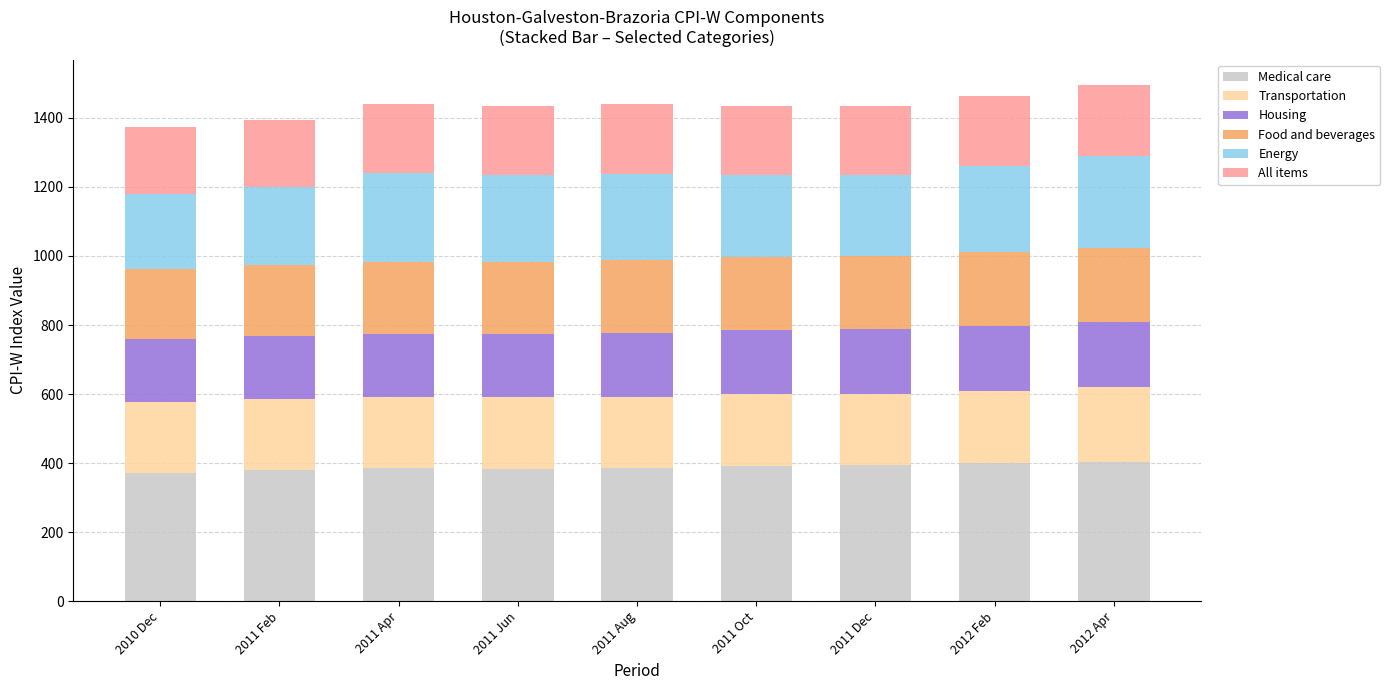

The Medical care series shows 572.6 at 2011 Oct. True or false?

False